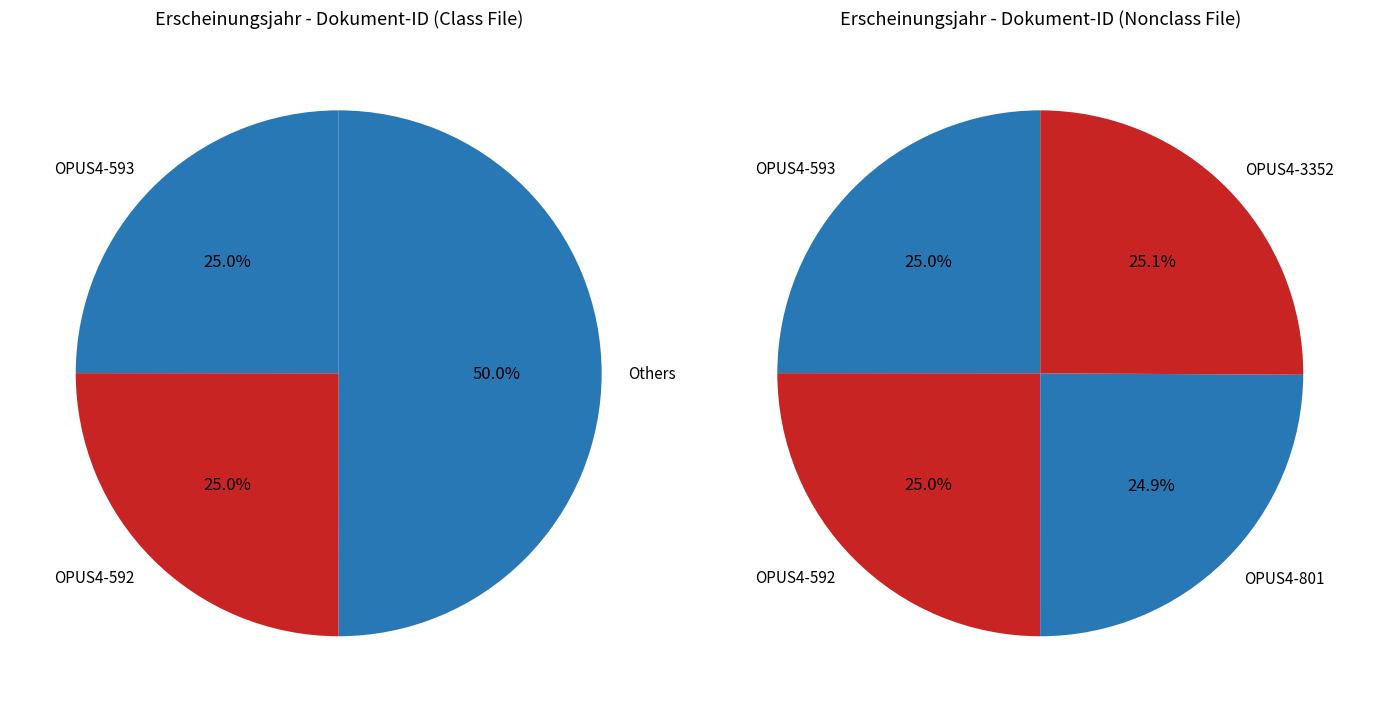

Is there a majority slice in this chart?

No